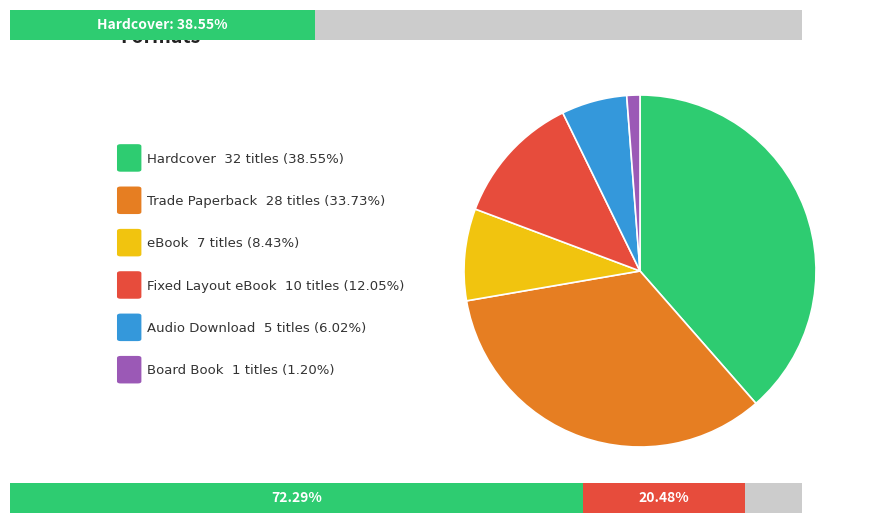

Is there any slice that represents more than half of the pie?

No